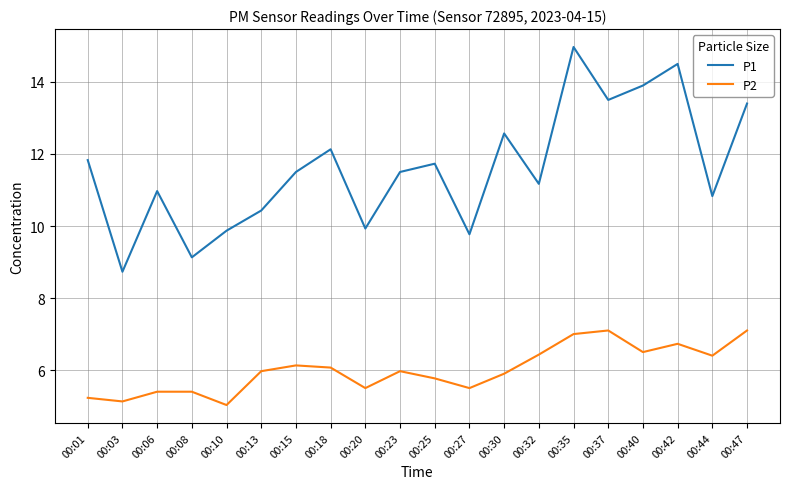

Does the chart display data point markers on the line(s)?

No